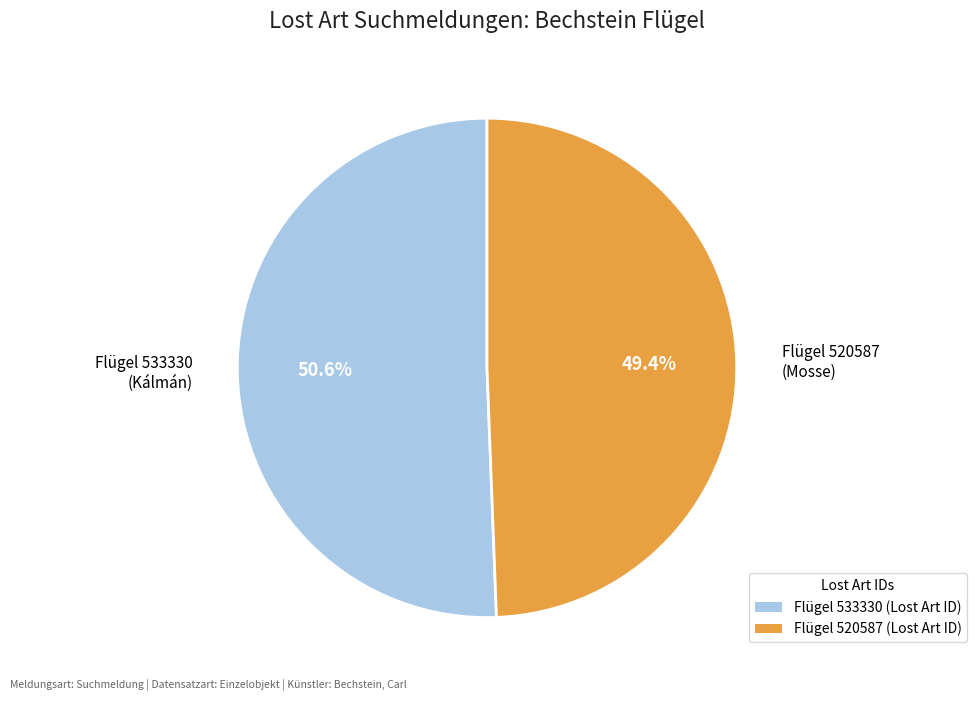

What percentage is NOT represented by Flügel 520587 (Mosse)?

50.6%